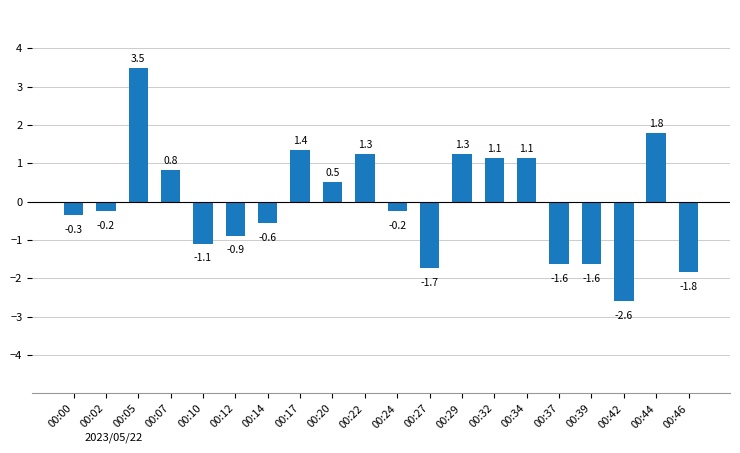

At which category does the chart reach its minimum across all series?

00:42